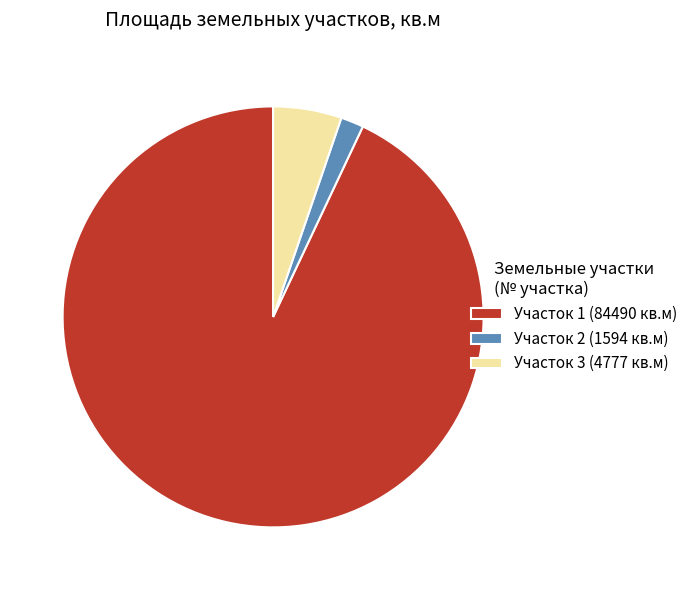

Rank the categories by value from highest to lowest.

Участок 1 (84490 кв.м), Участок 3 (4777 кв.м), Участок 2 (1594 кв.м)